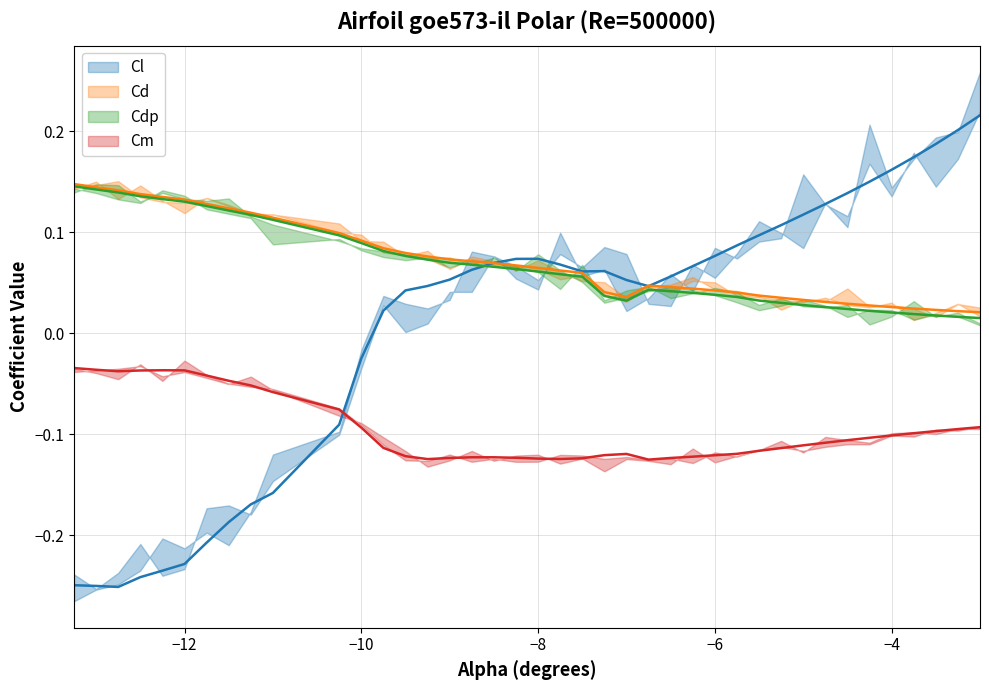

In Cm, how many points are lower than both neighbors (excluding endpoints)?

4